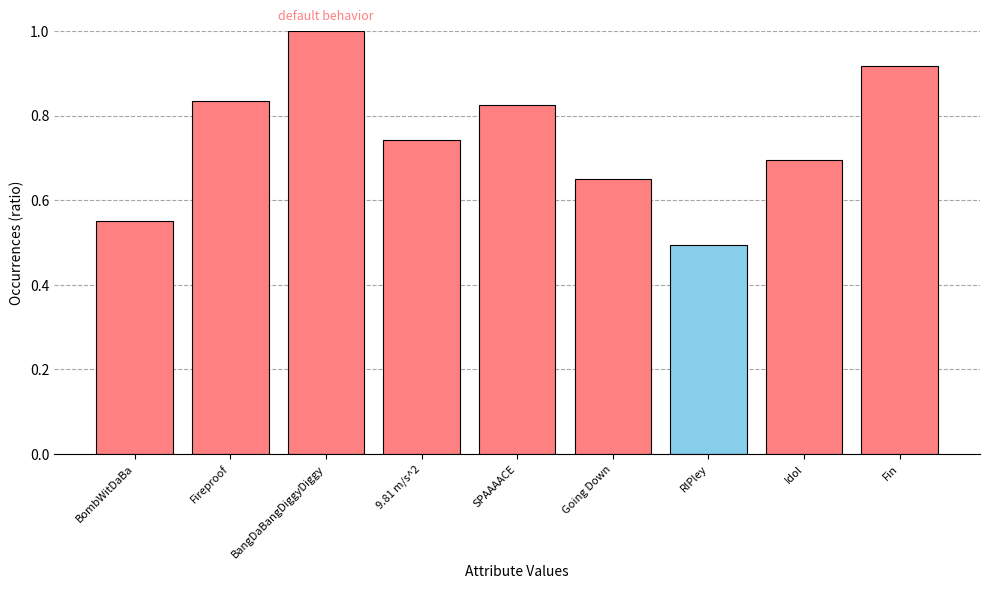

What is the difference between the maximum and minimum values?

0.5